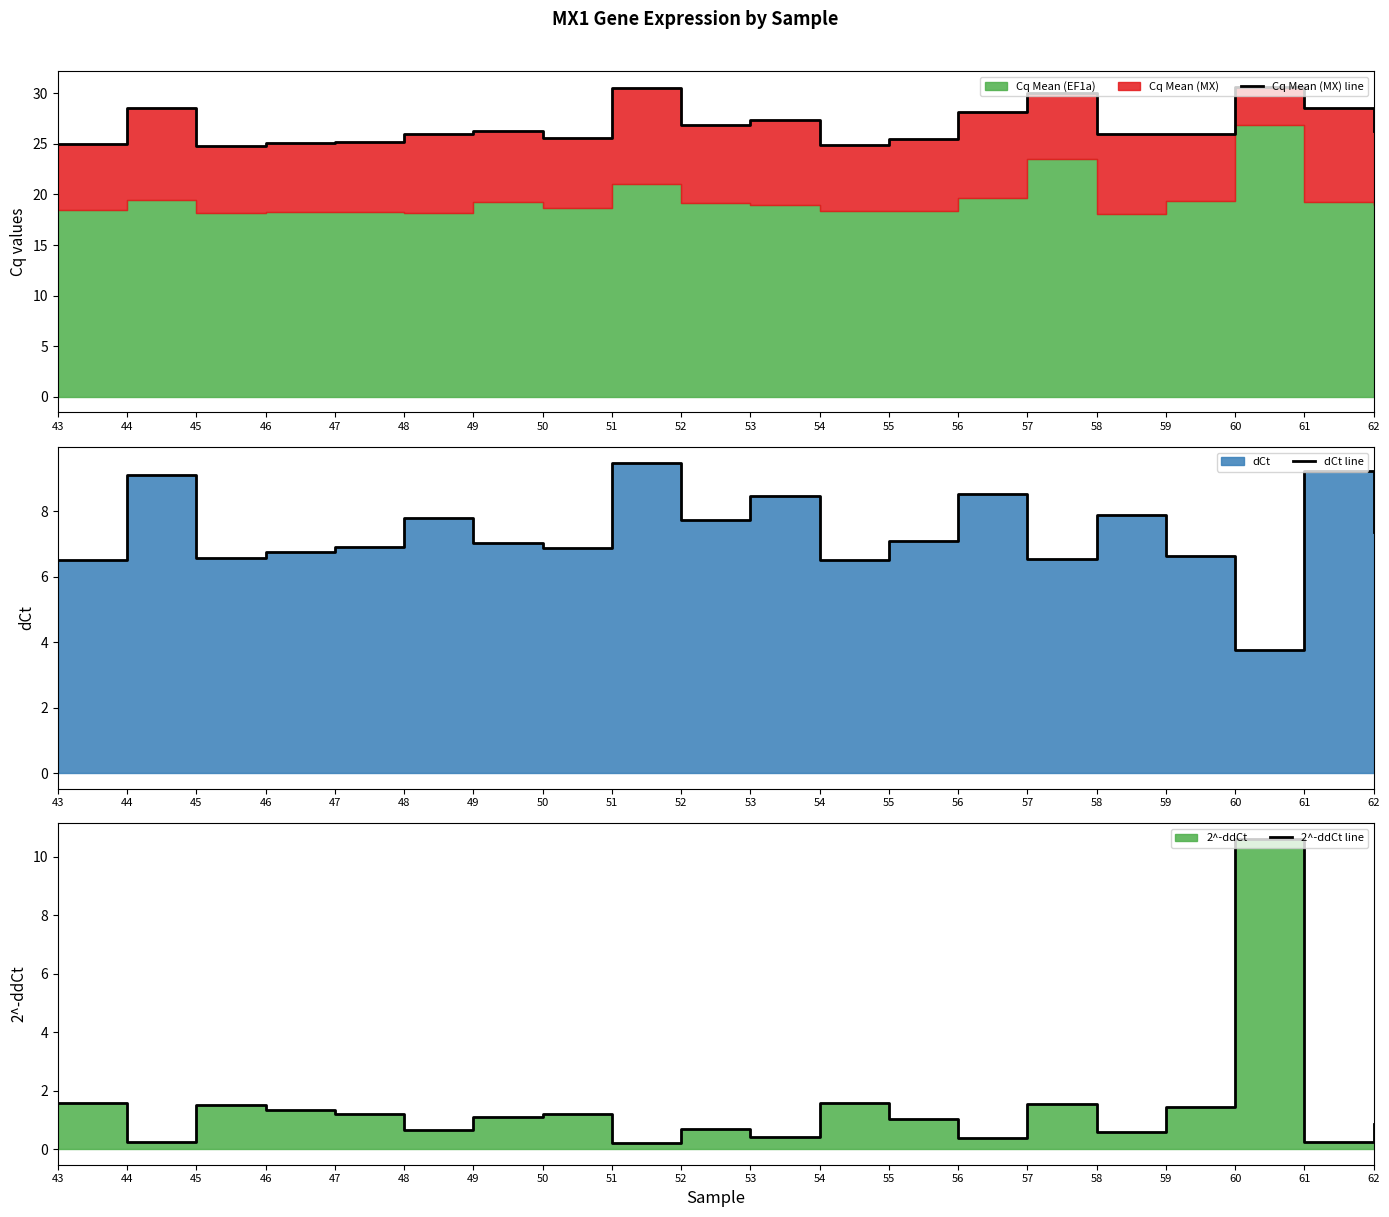

What is the sum of the 2^-ddCt line values at 48 and 47?

1.9